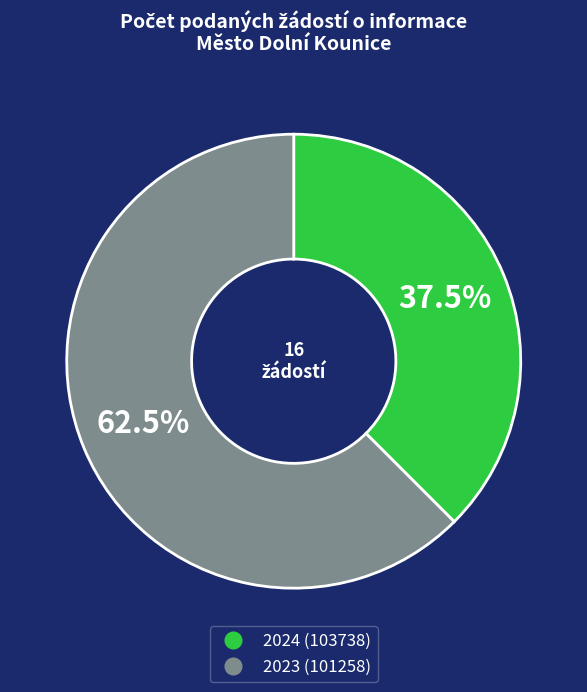

The 2024 (103738) slice represents 43% of the pie. True or false?

False